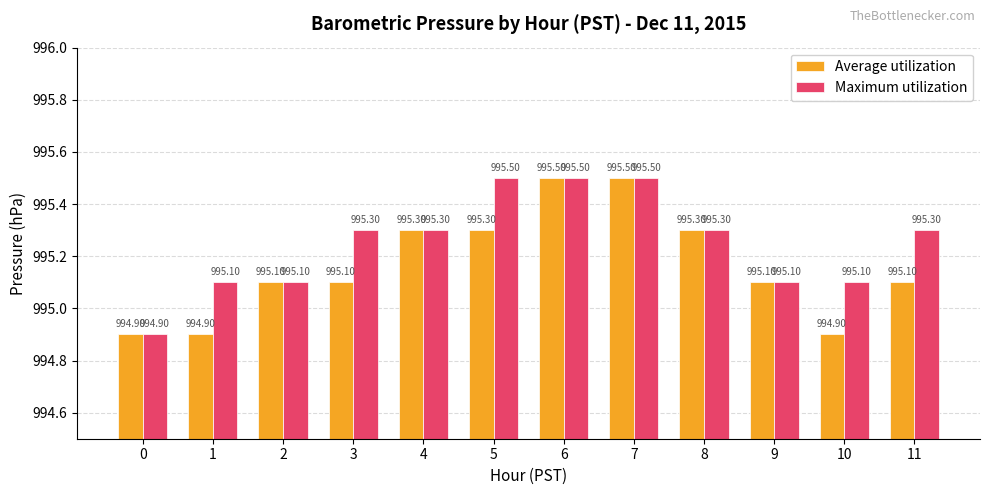

What is the minimum value for Maximum utilization?

994.9